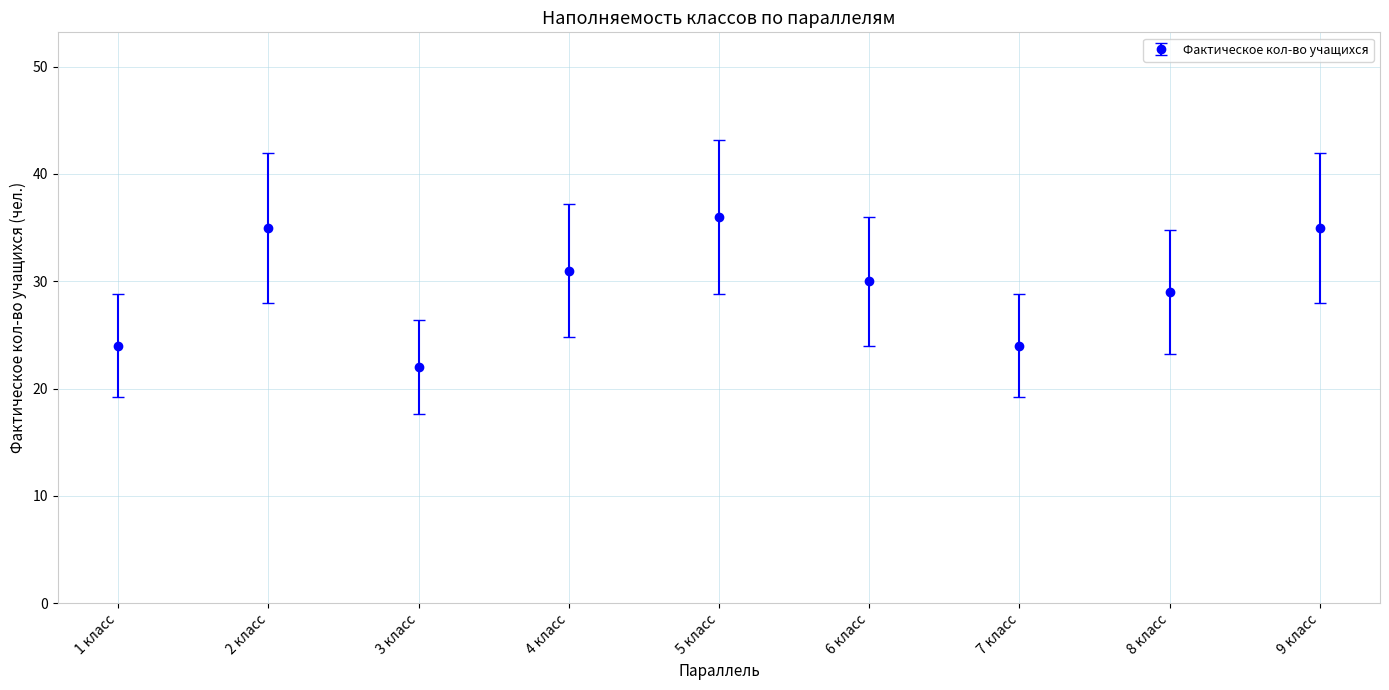

The chart shows a value of 47 at 4 класс. True or false?

False